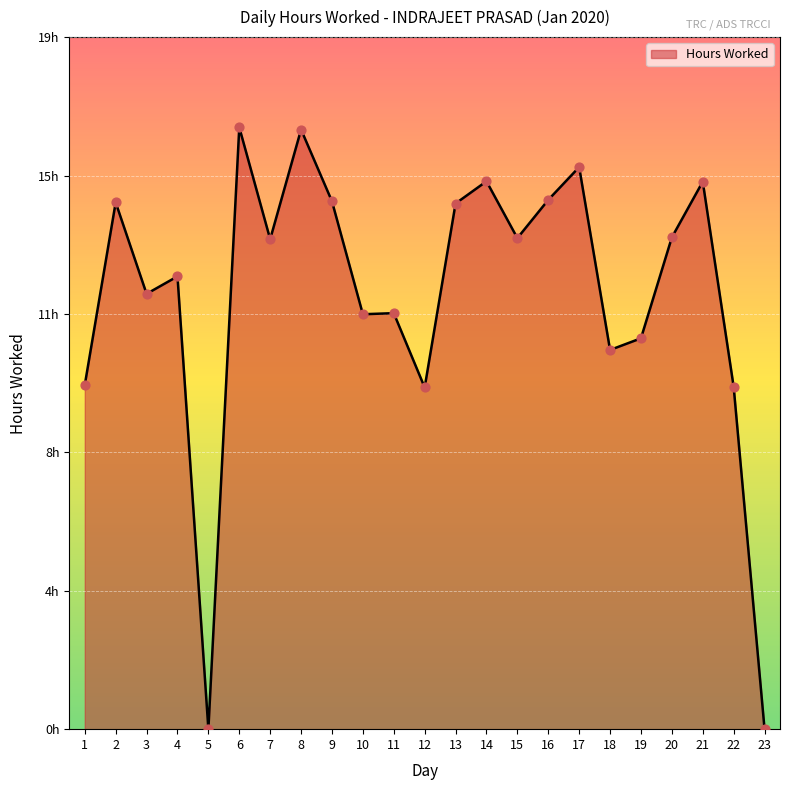

Is this an area chart (filled region under the line)?

Yes